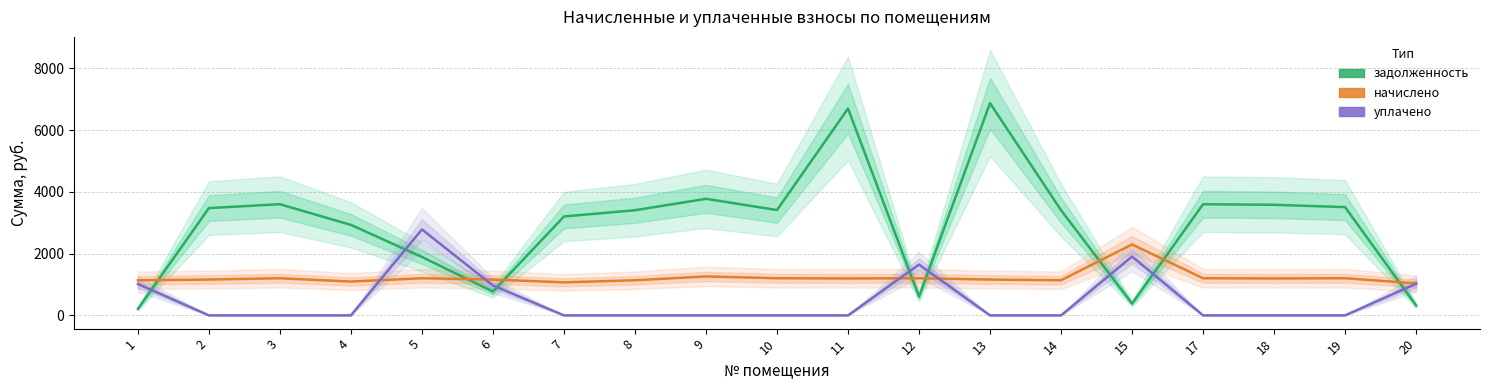

Does the chart have visible grid lines?

Yes